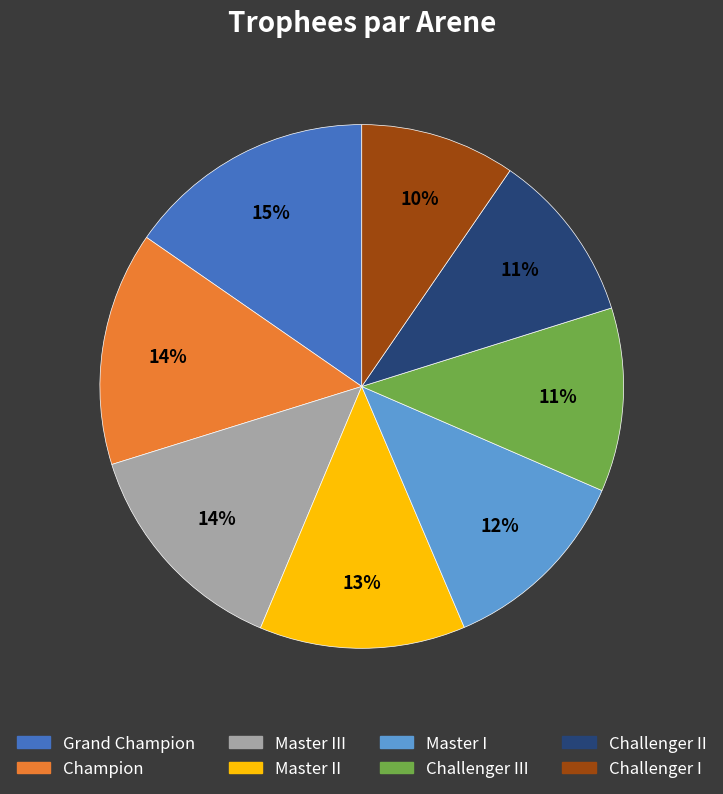

Count the number of slices in the pie.

8